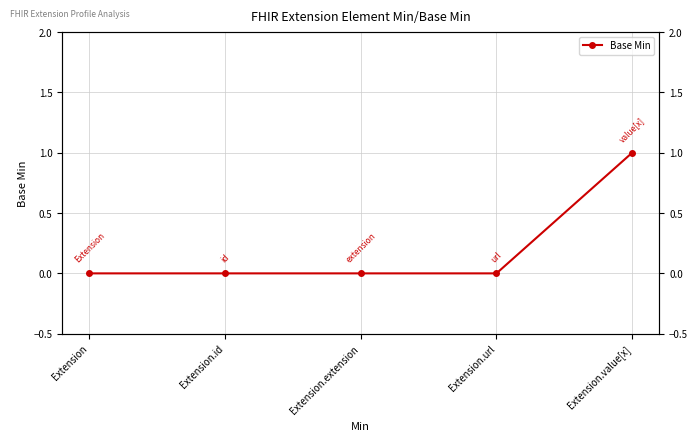

What is the label of the 3rd point from the left?

Extension.extension